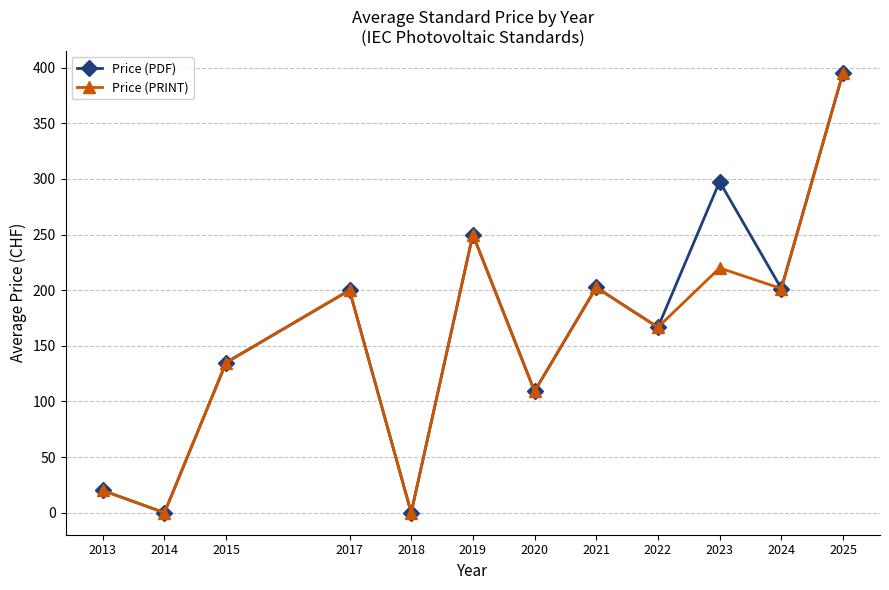

Is the value of Price (PRINT) at 2017 greater than the value of Price (PDF) at 2022?

Yes